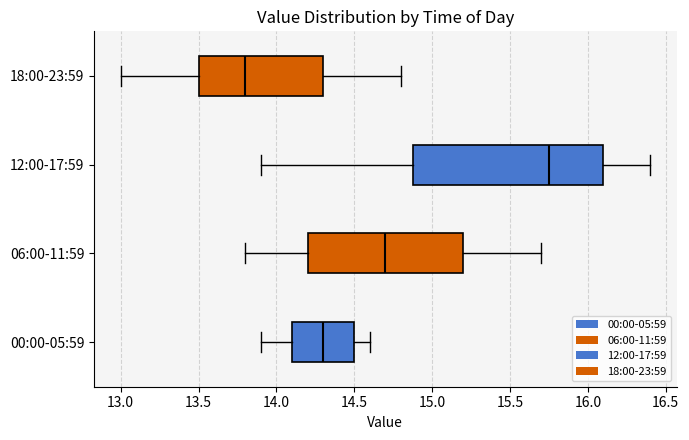

Which box has the furthest to the left median line?

18:00-23:59